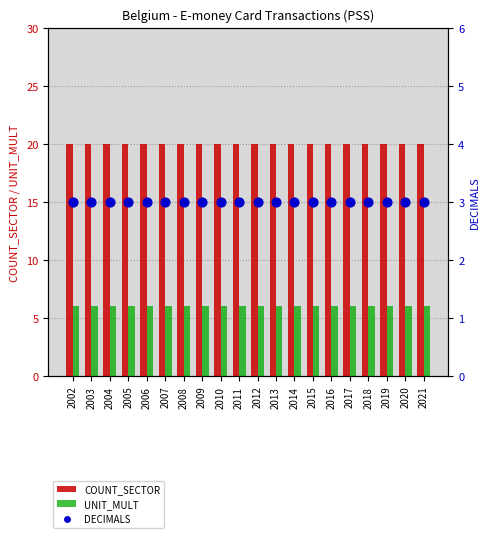

At which category is the sum across all series the highest?

2002